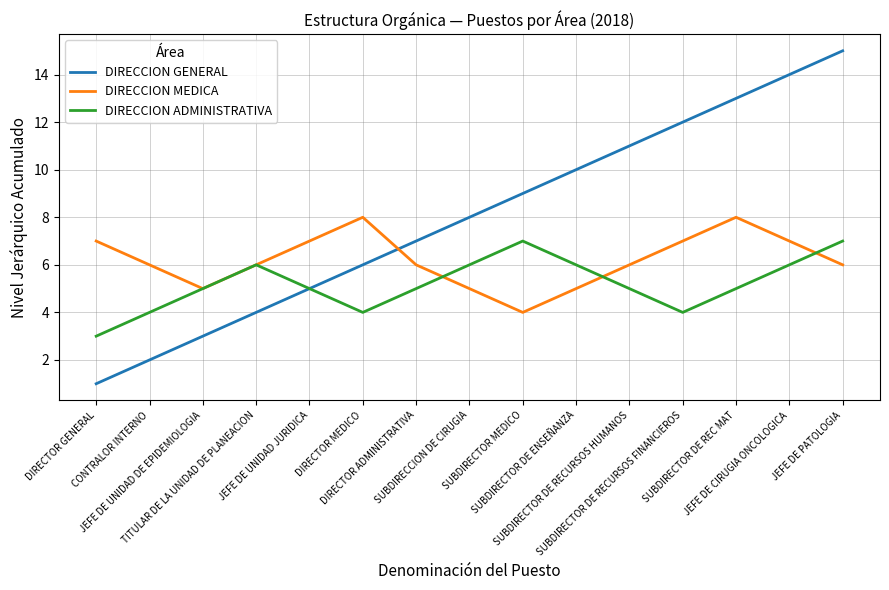

What is the highest value of the DIRECCION GENERAL series?

15